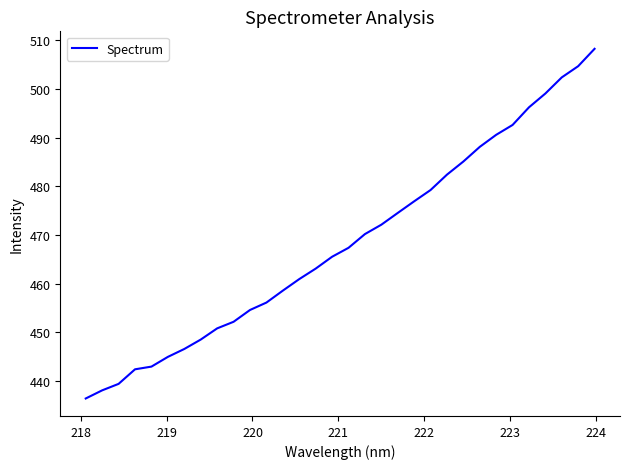

How many lines are shown in the chart?

1